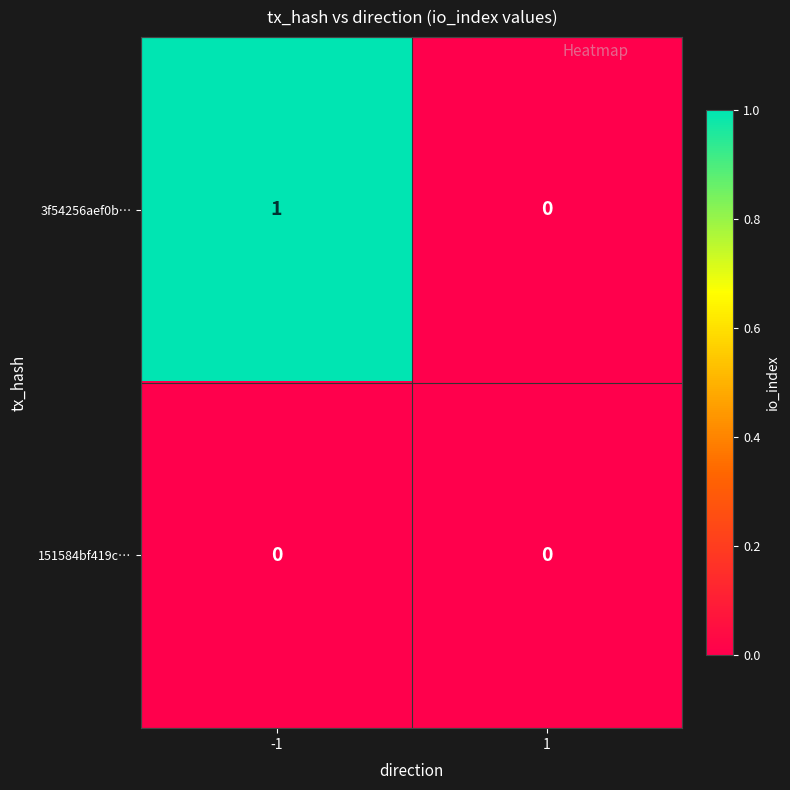

Is it true that 151584bf419c… equals 0 at 1?

True